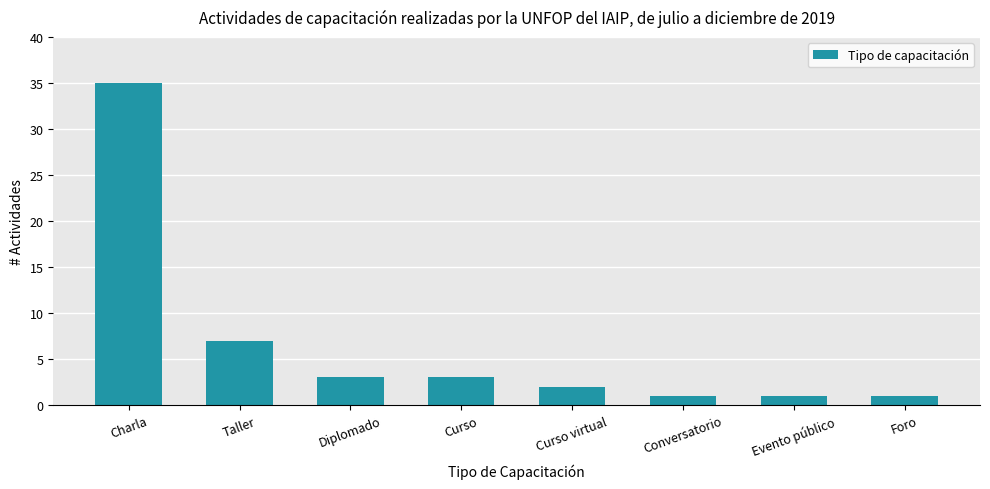

Does the chart contain any negative values?

No